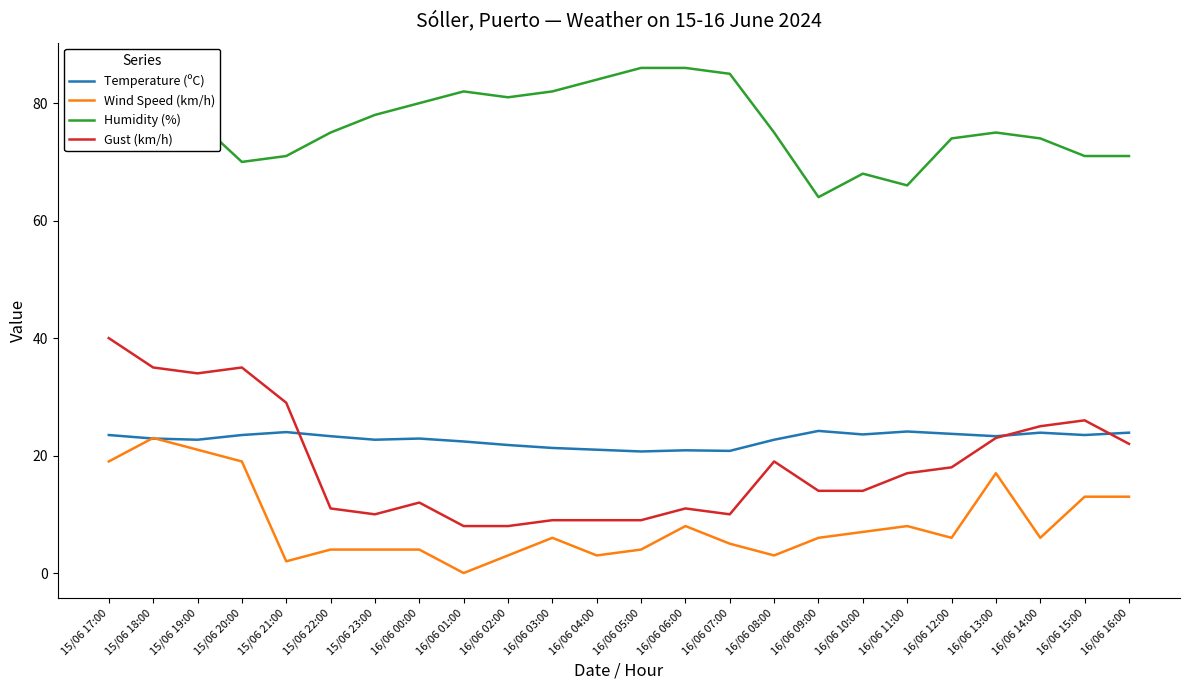

At how many categories does at least one series exceed 61?

24